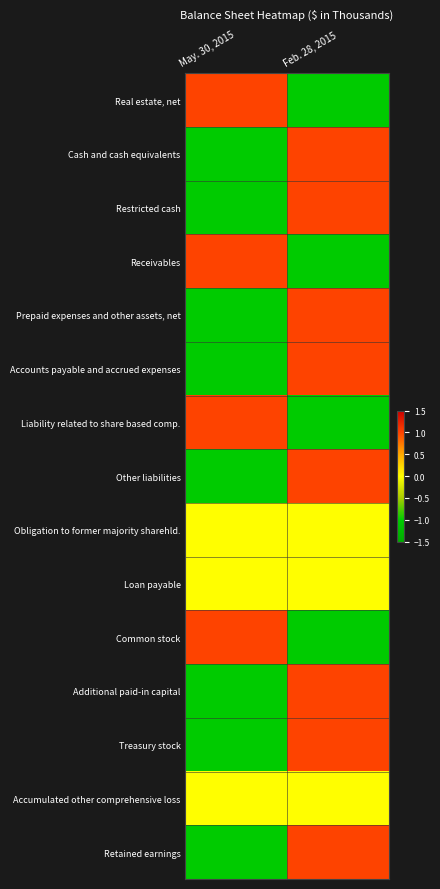

Which label corresponds to the smallest value in the chart?

Feb. 28, 2015